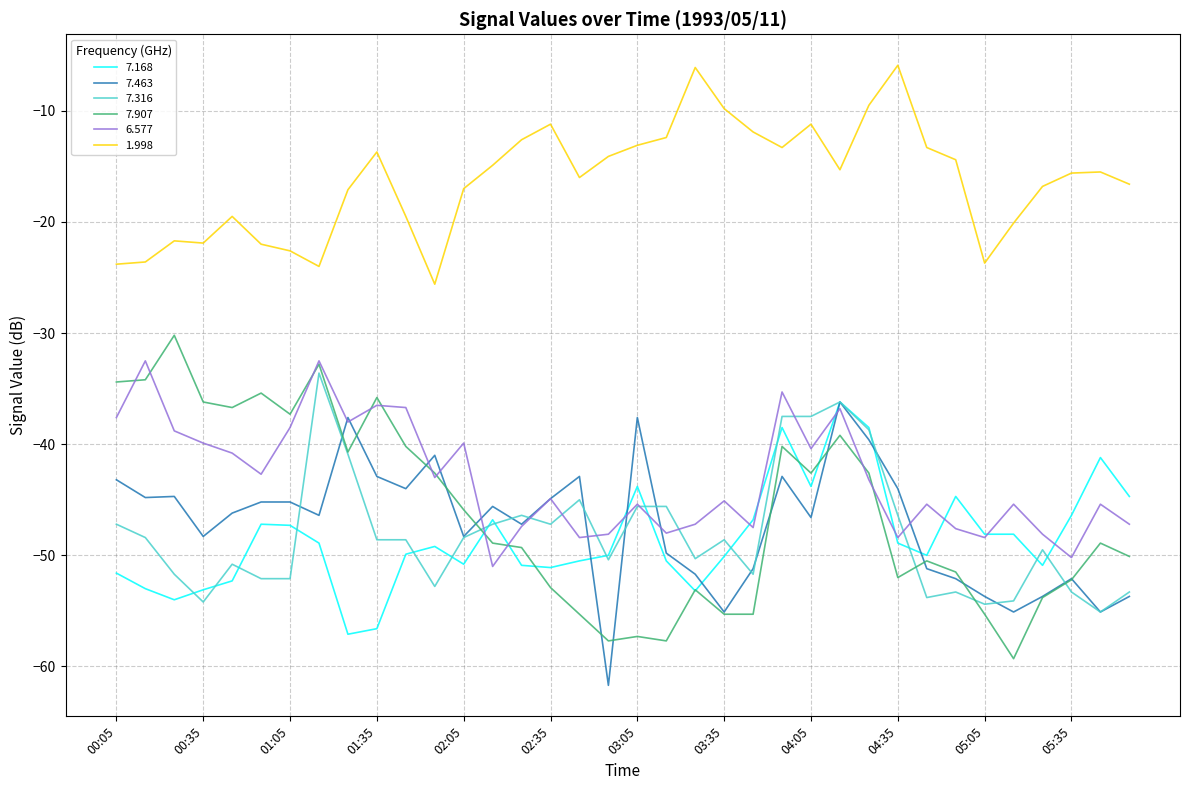

What is the lowest value of the 7.463 series?

-61.7